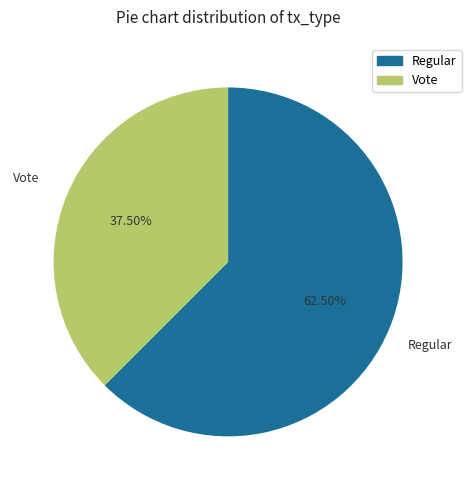

To the nearest percent, what is the difference between the Regular and Vote slice percentages?

25%